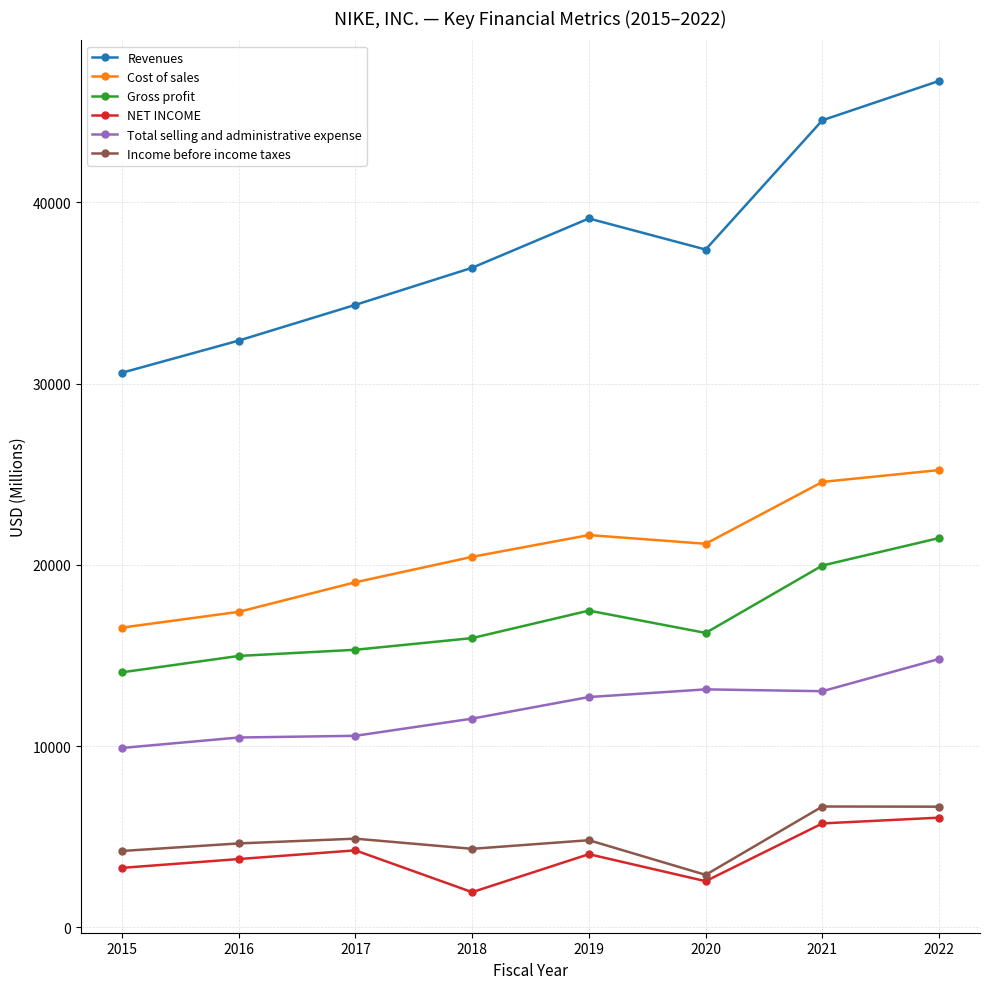

Between 2018 and 2019, which series saw the biggest shift?

Revenues